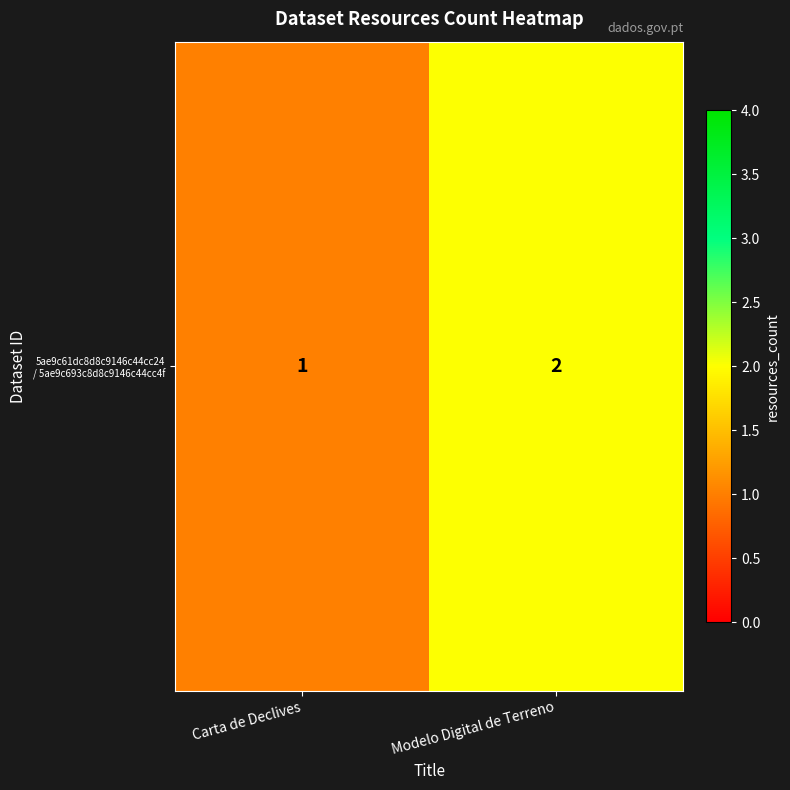

Reading left to right, list all the values displayed in this chart.

1	2